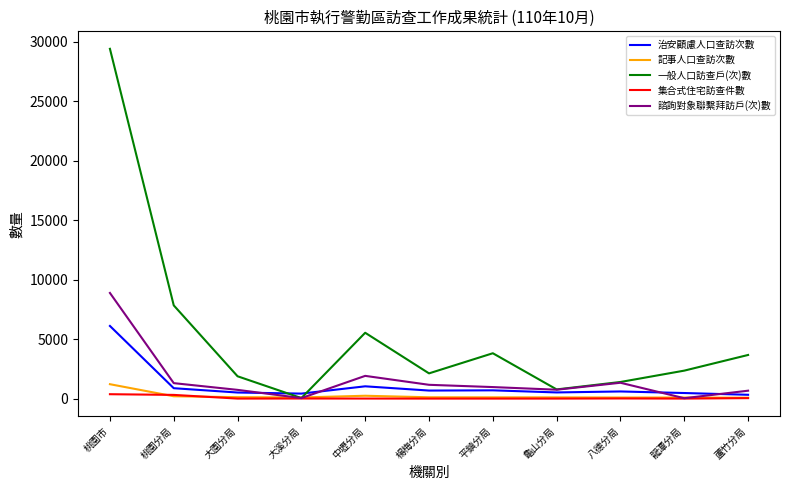

Which series has the largest range (max minus min)?

一般人口訪查戶(次)數